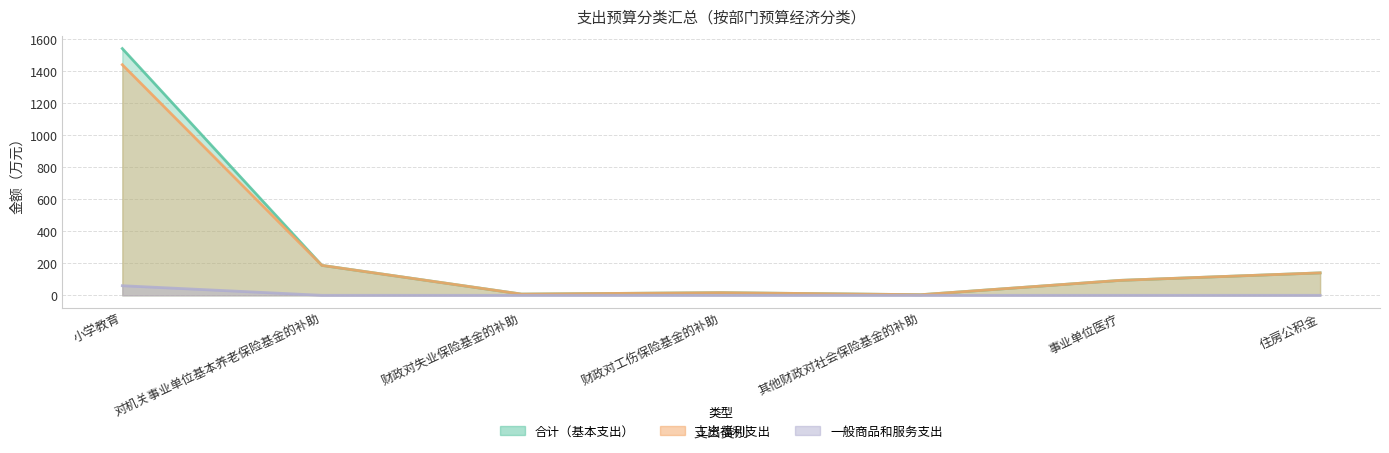

The 工资福利支出 series shows 25.8 at 财政对工伤保险基金的补助. True or false?

False